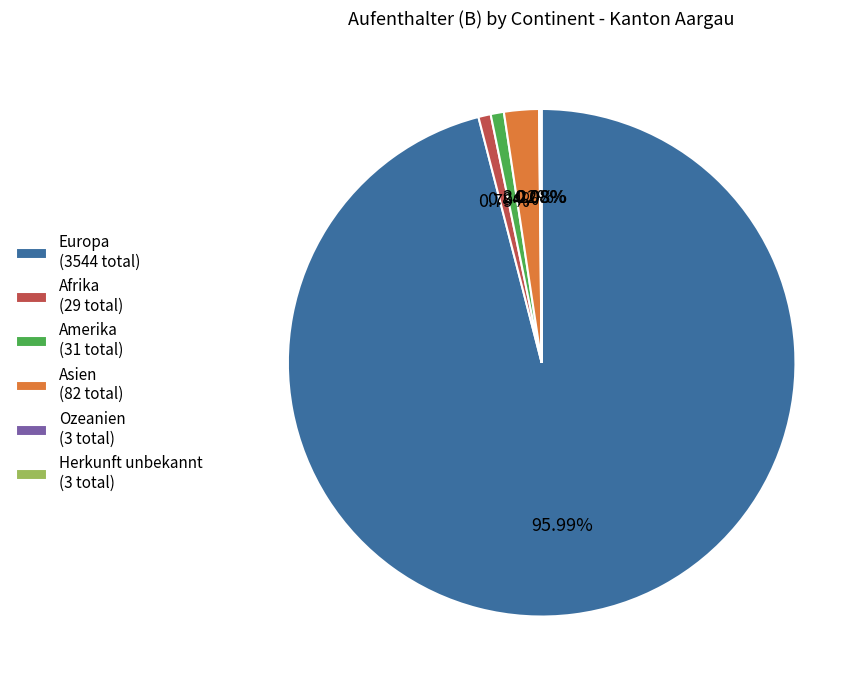

Is it true that Europa is 90% of the pie?

False